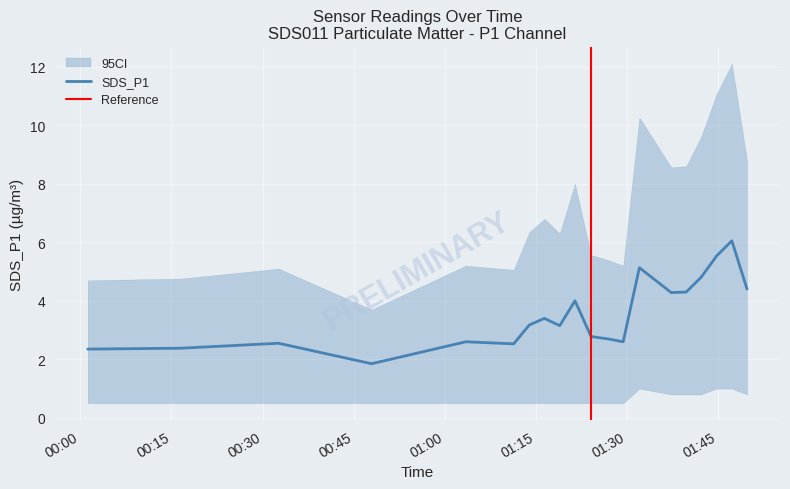

Between 2023/10/09 00:32:37 and 2023/10/09 01:26:46, which series saw the biggest shift?

SDS_P1_upper